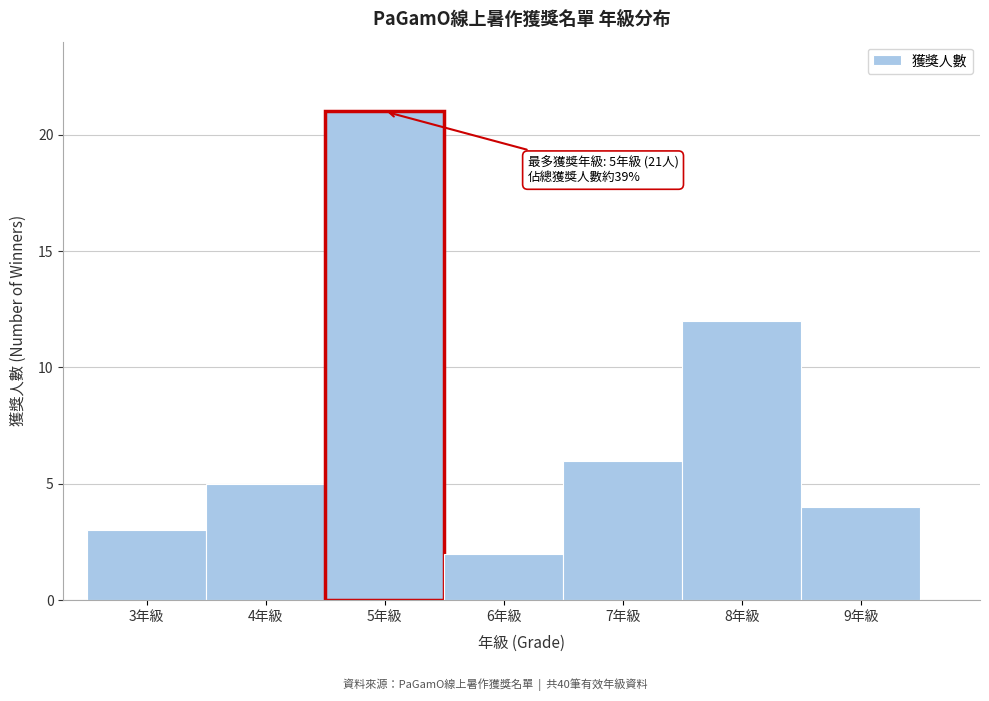

Over which range of the x-axis is the bar tallest?

4.5 to 5.5